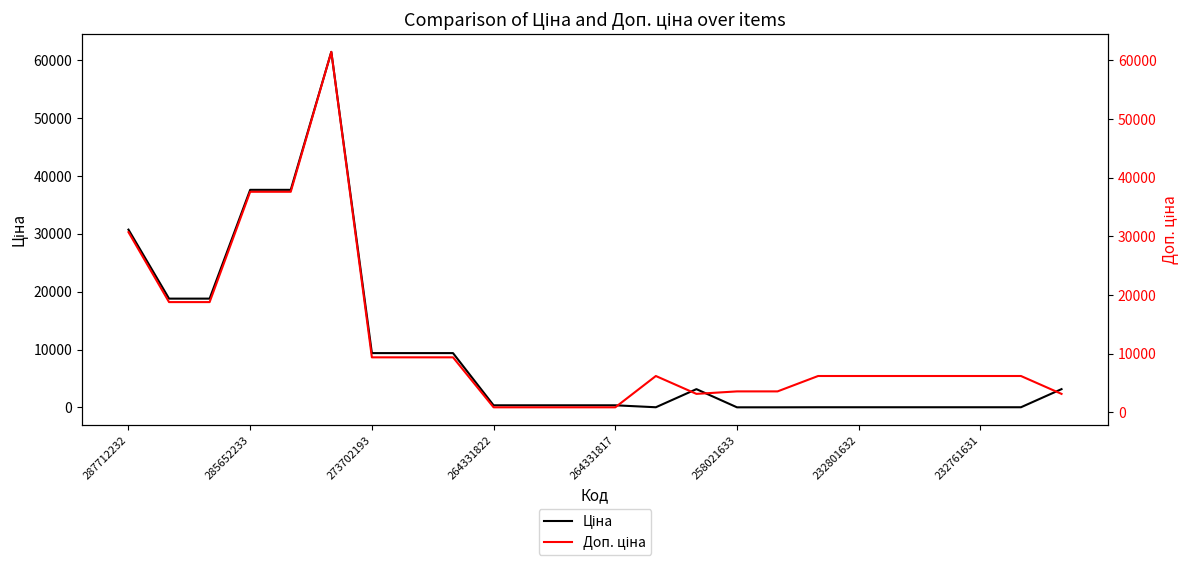

What is the label of the 3rd point from the left?

273702193